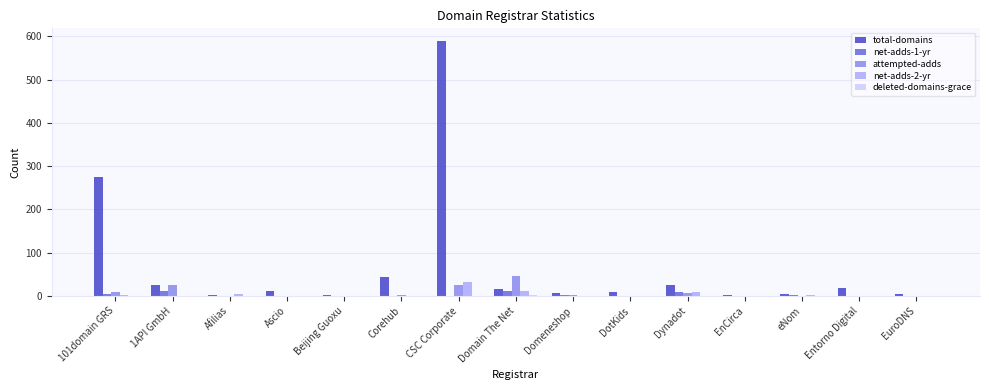

How many groups of bars are there?

15